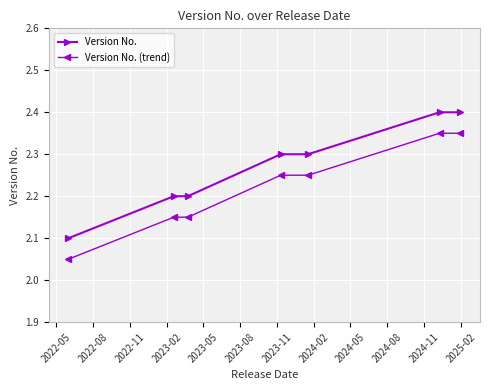

What is the average value of the Version No. series?

2.3